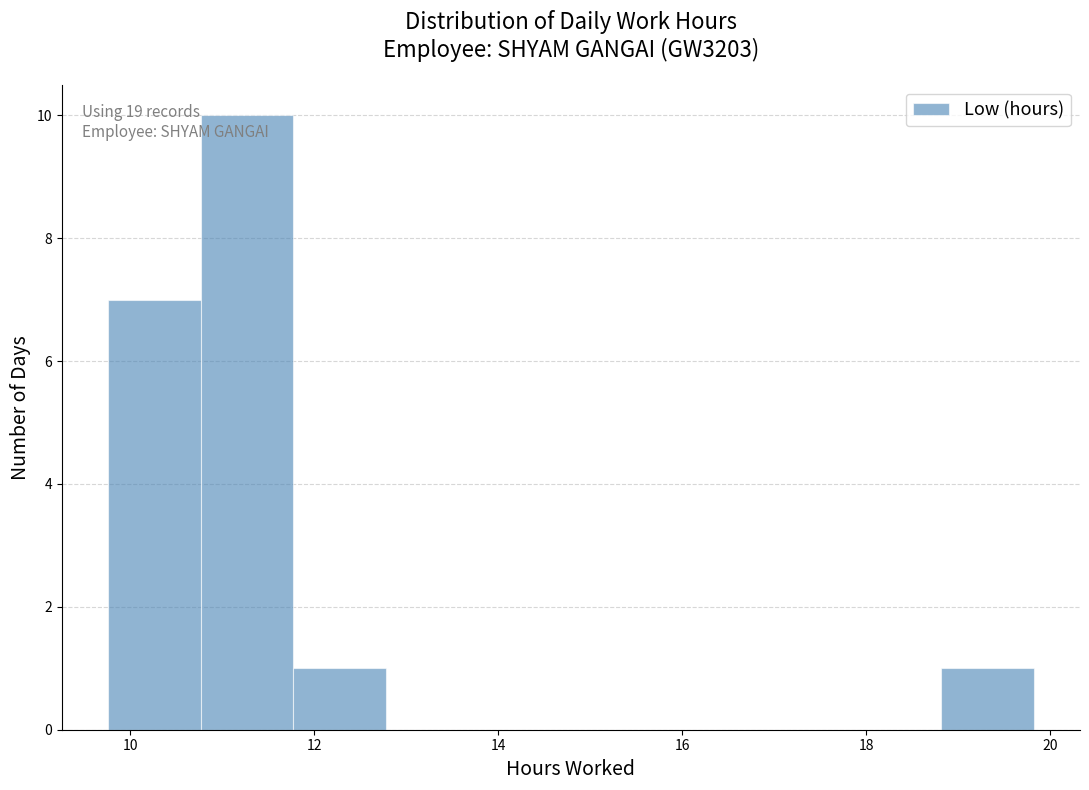

Over which range of the x-axis is the bar tallest?

10.8 to 11.8